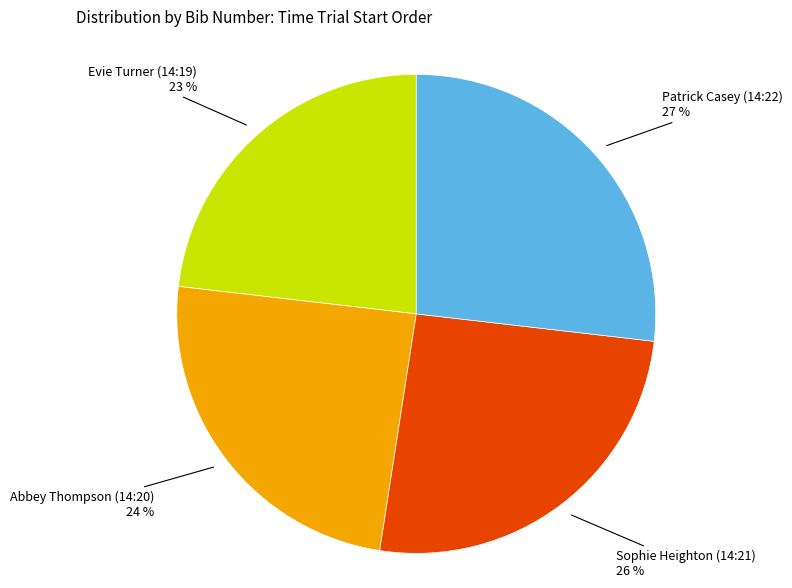

What is the smallest slice in the pie chart?

Evie Turner (14:19)